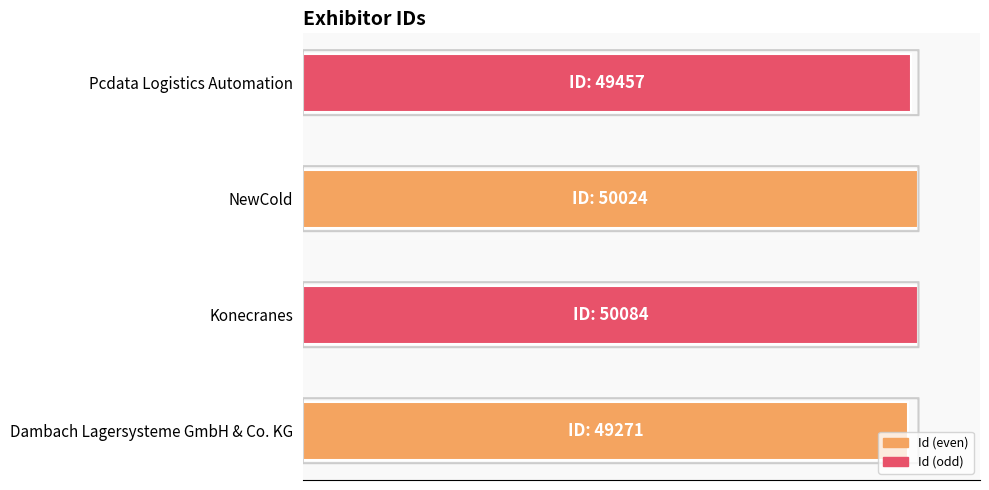

What is the minimum value shown in the chart?

98.4